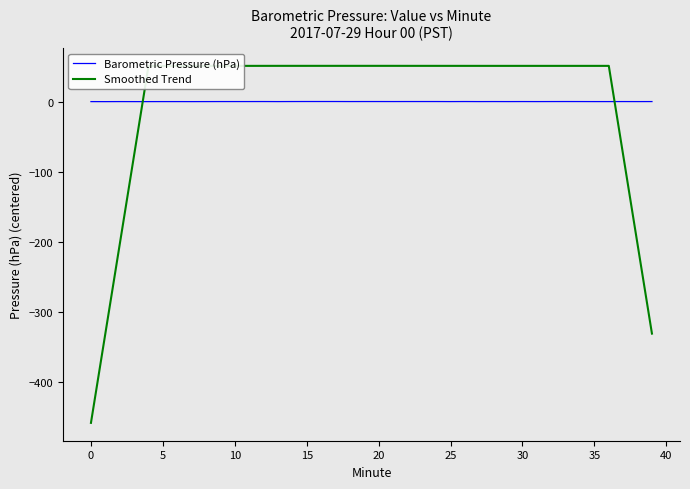

List the series in order of their peak value, lowest first.

Barometric Pressure (hPa), Smoothed Trend